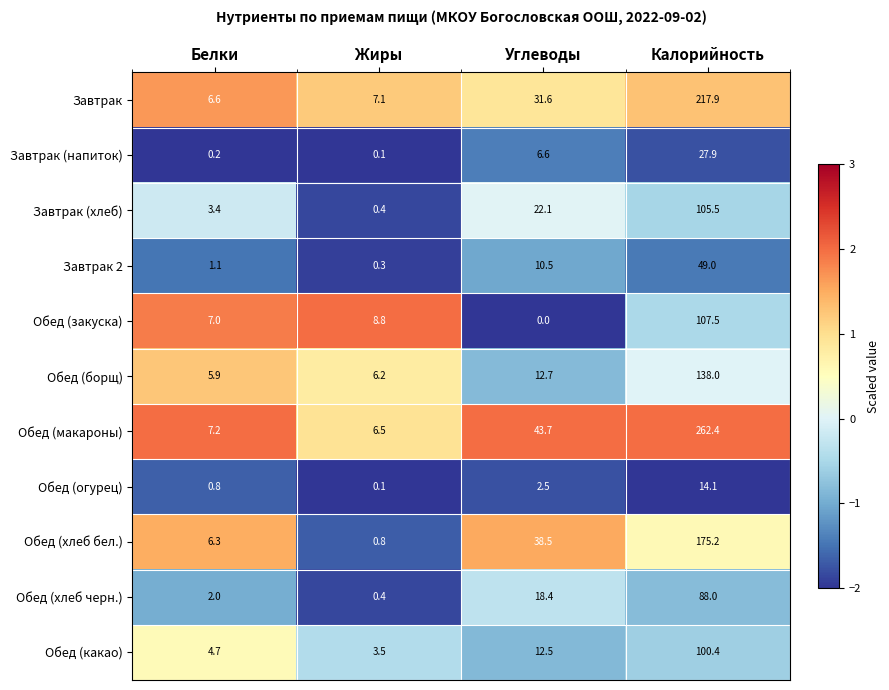

Read the Обед (макароны) value at Калорийность.

262.4